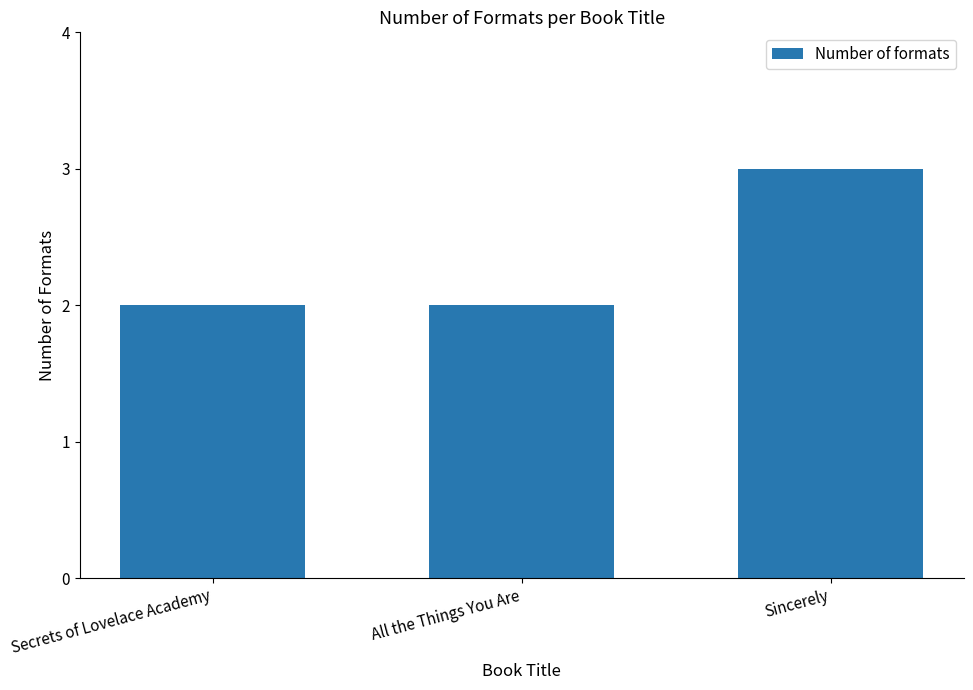

What is the value of the 2nd bar from the left?

2